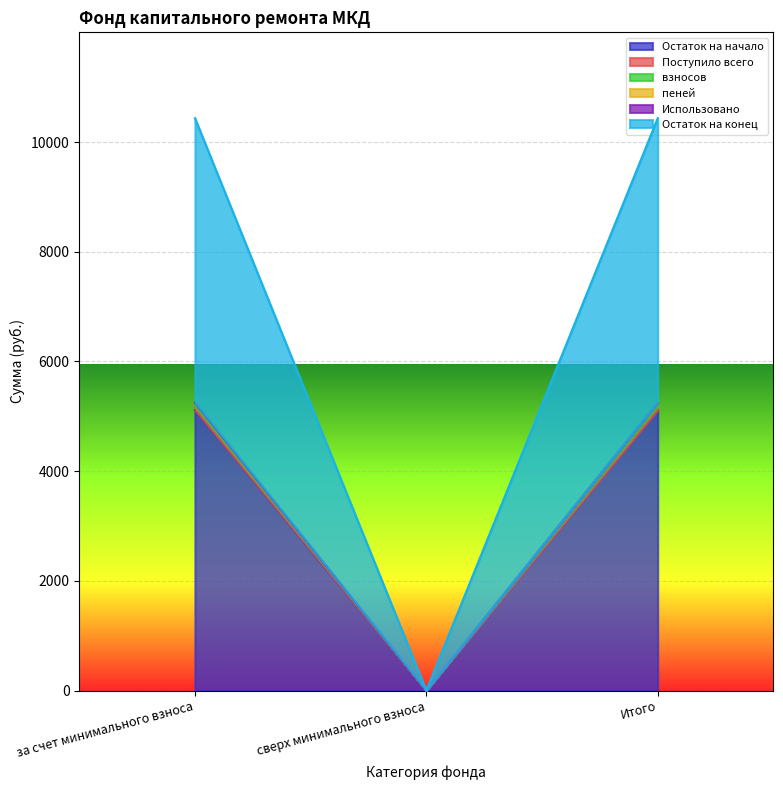

The value of Остаток на начало at сверх минимального взноса is 2481.2. True or false?

False